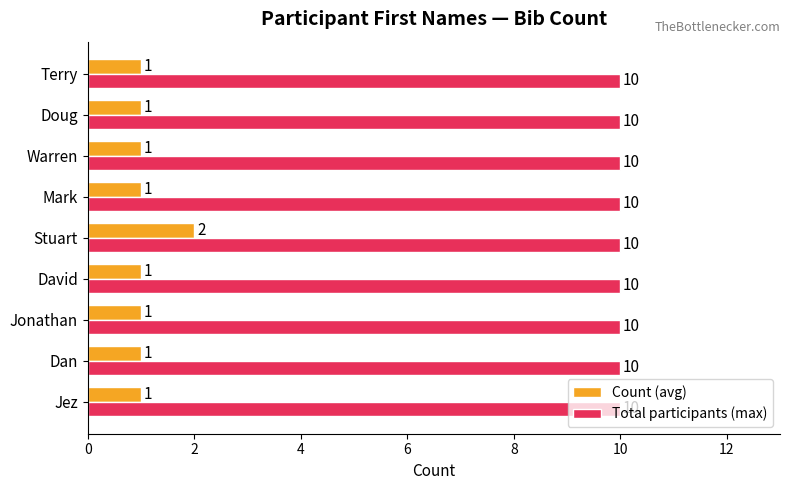

Rank the series by their maximum value, from lowest to highest.

Count (avg), Total participants (max)